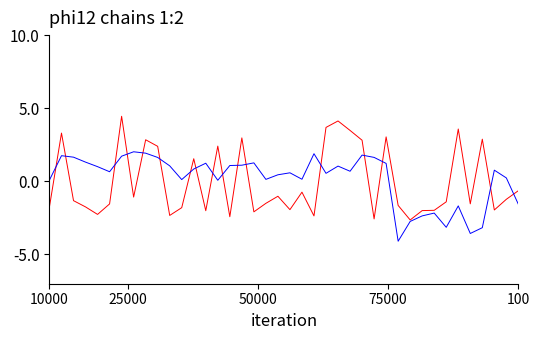

What is the maximum value shown in the chart?

4.5